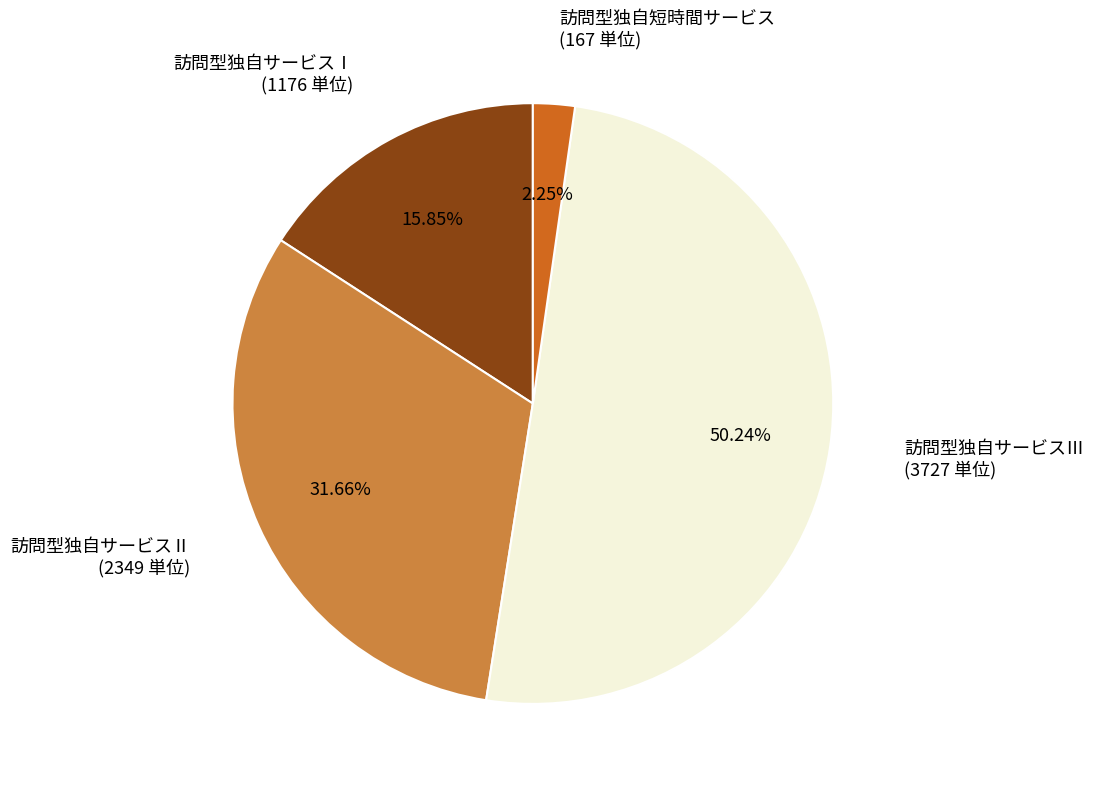

To the nearest percent, what is the difference between the largest and smallest slice percentages?

48%